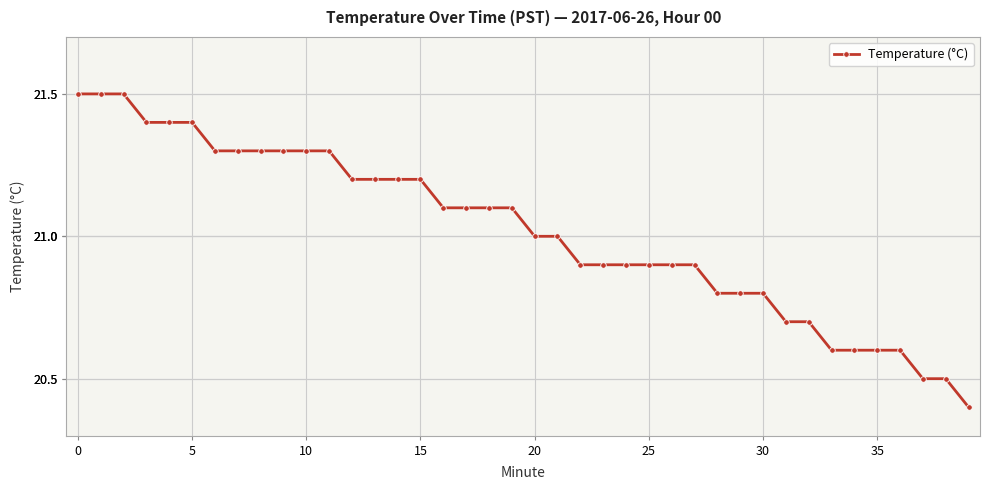

What is the smallest value displayed?

20.4